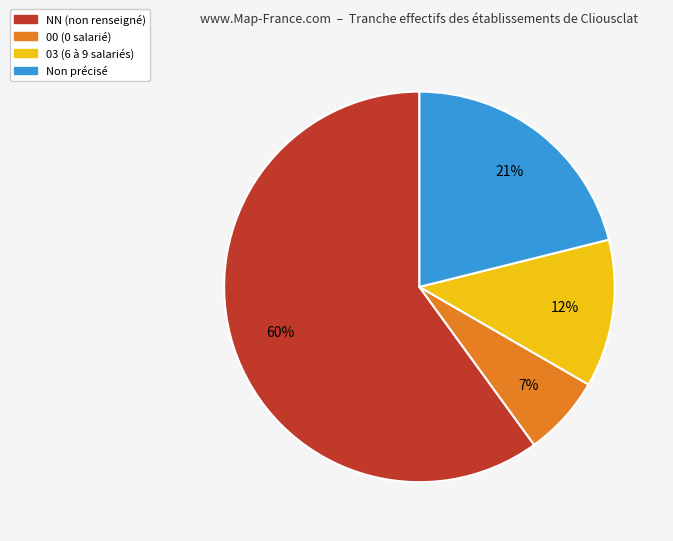

Does any single category account for the majority?

Yes